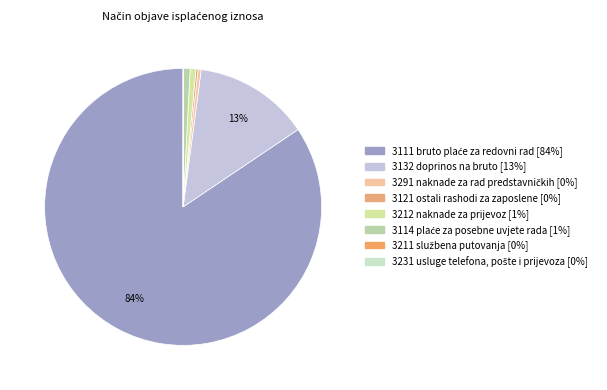

Is the sum of 3114 plaće za posebne uvjete rada and 3132 doprinos na bruto greater than half?

No